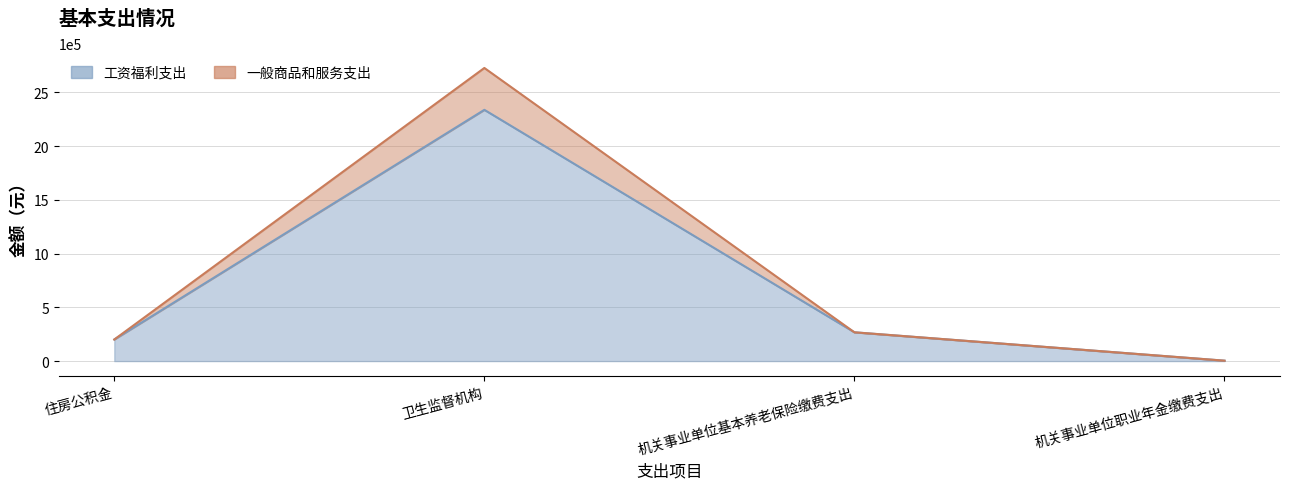

What is the value of the 工资福利支出 point at the 3rd from the left?

267727.2